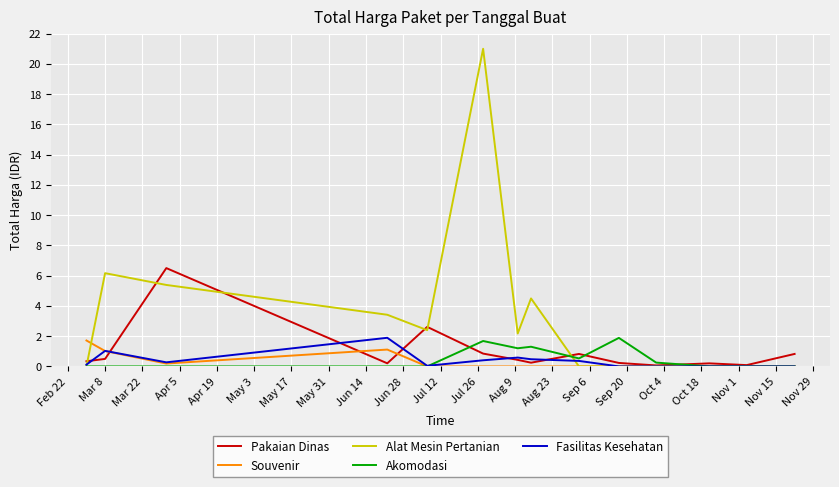

What is the highest value of the Souvenir series?

1.7